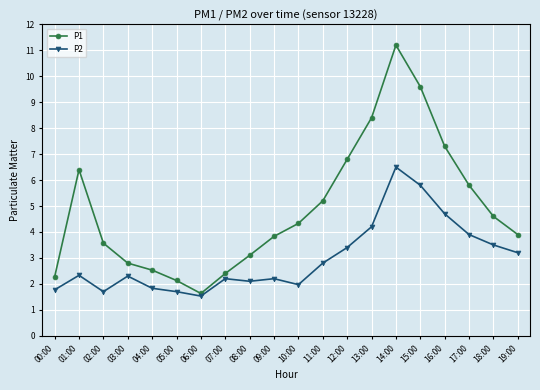

Which series has the largest range (max minus min)?

P1